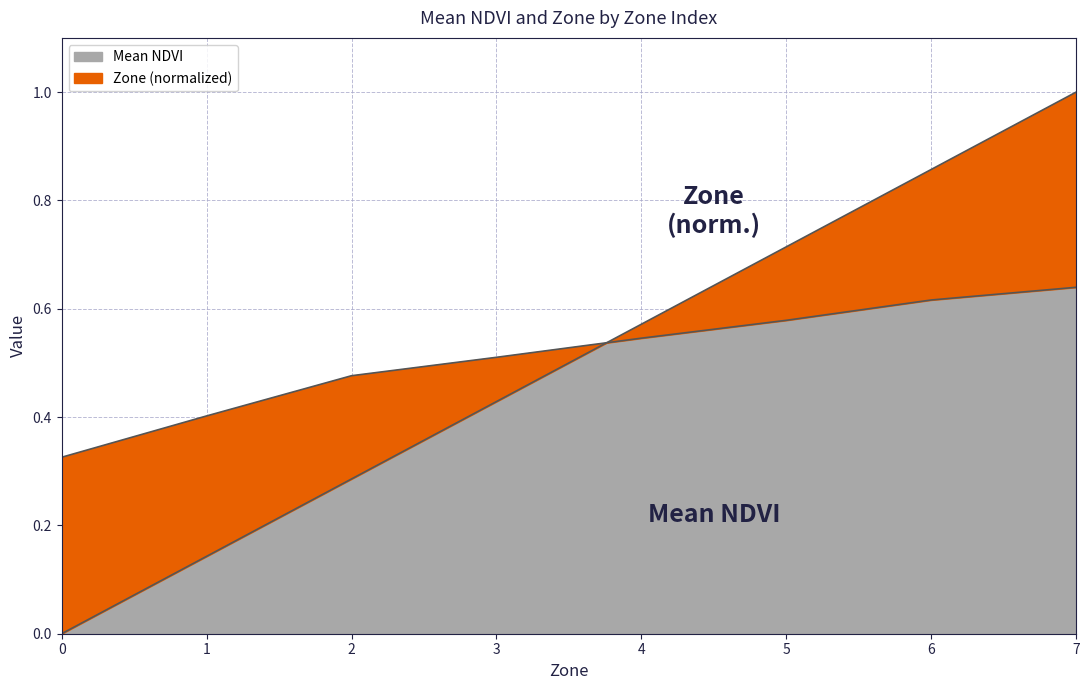

True or false: Normalized Zone and Mean NDVI cross at least once.

True